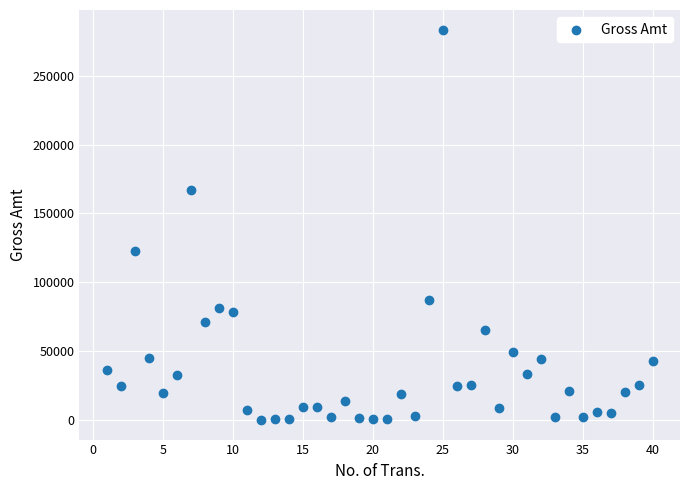

What Y value in the scatter plot is closest to 141775?

122508.0